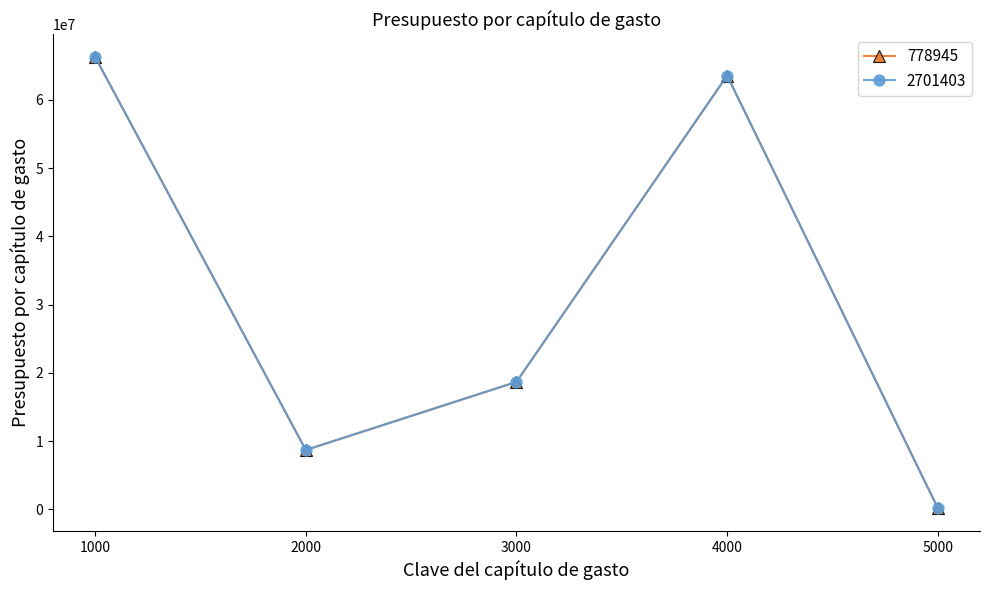

What is the approximate value of 778945 at 2000, to the nearest 10?

8703950